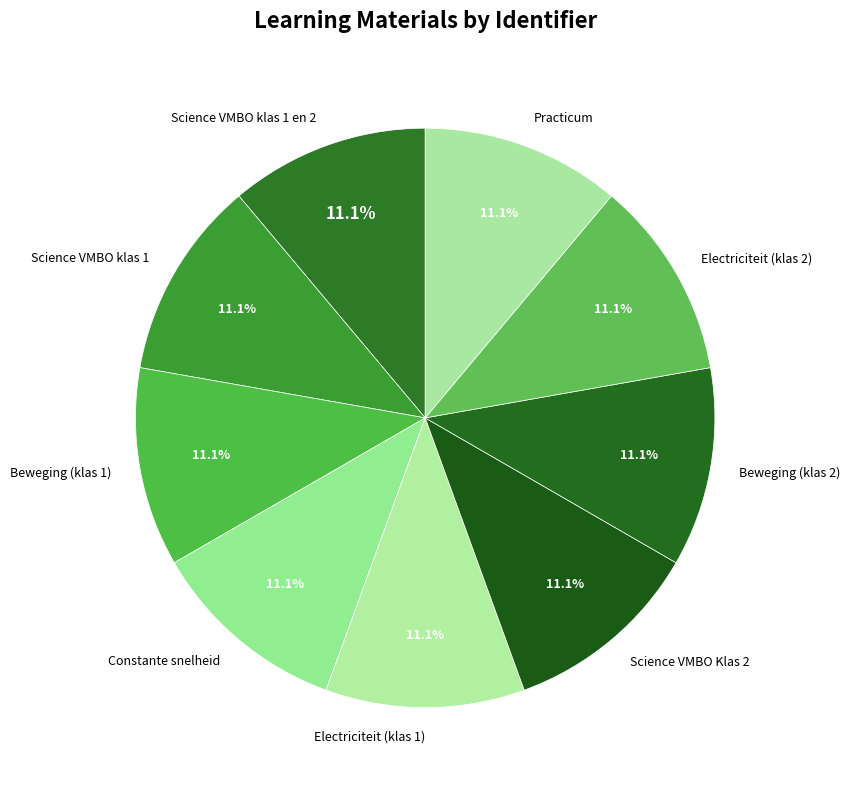

Does Science VMBO klas 1 represent more than half of the total?

No